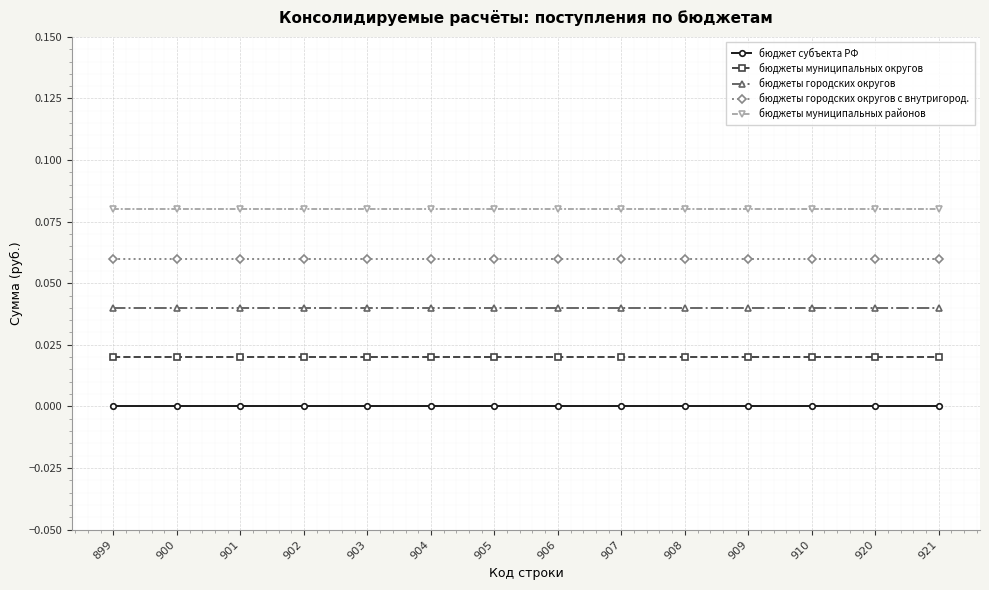

The value of бюджеты городских округов at 901 is 0.0. True or false?

True